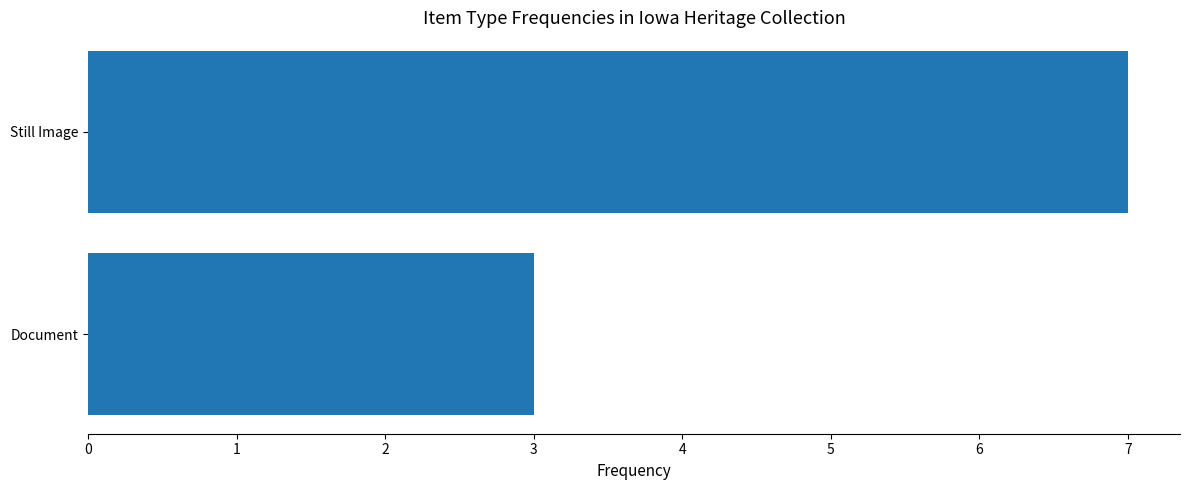

What is the greatest value displayed?

7